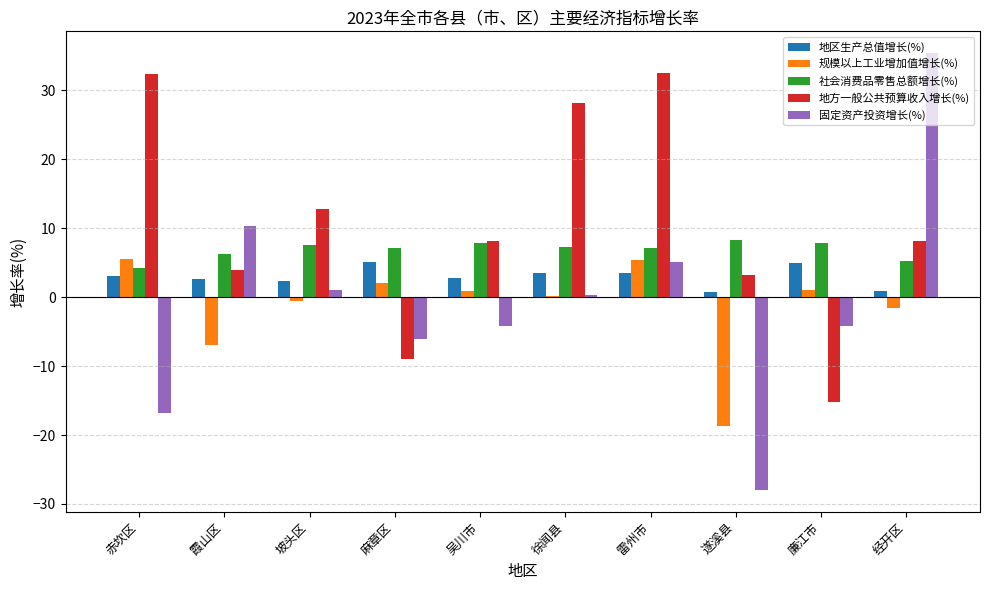

Which series has the largest total across all categories?

地方一般公共预算收入增长(%)